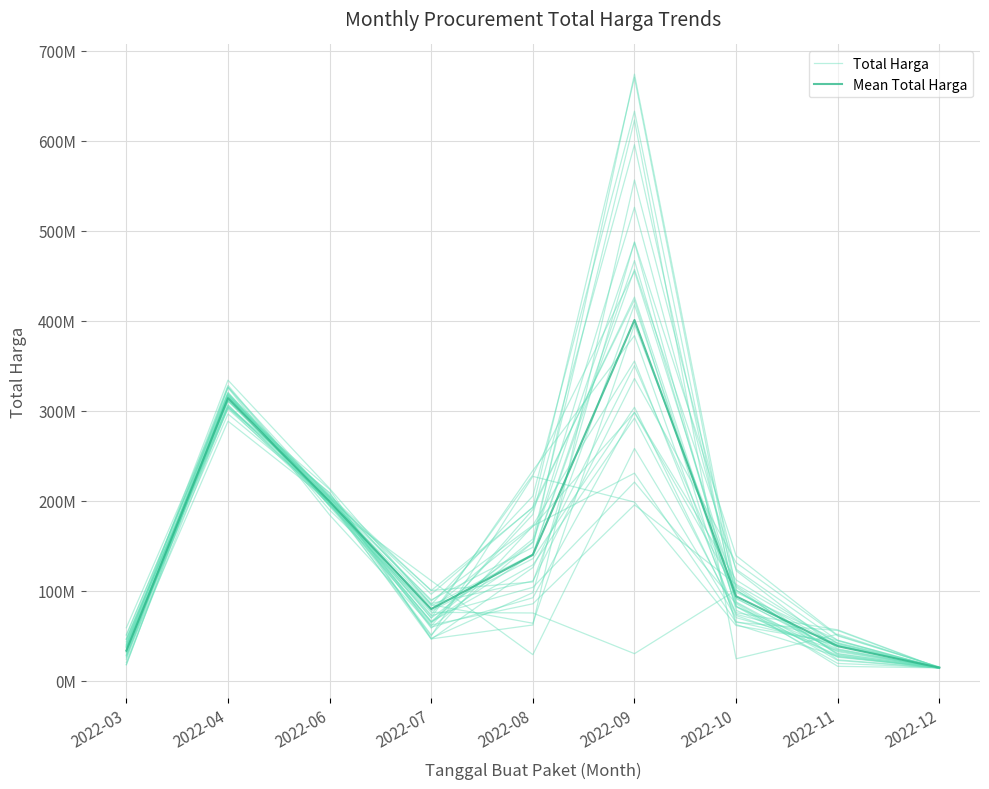

Reading right to left, extract all data points from this chart.

Total Harga: 2022-12=14730610.5	2022-11=32398594.4	2022-10=92085326.4	2022-09=350391663.9	2022-08=125946747.7	2022-07=46374059.9	2022-06=199776668.9	2022-04=318235297.5	2022-03=50432131.8
Mean Total Harga: 2022-12=14750000.0	2022-11=38565272.7	2022-10=94028525.0	2022-09=401039750.0	2022-08=140025000.0	2022-07=79875000.0	2022-06=199200000.0	2022-04=314121780.0	2022-03=33578693.9